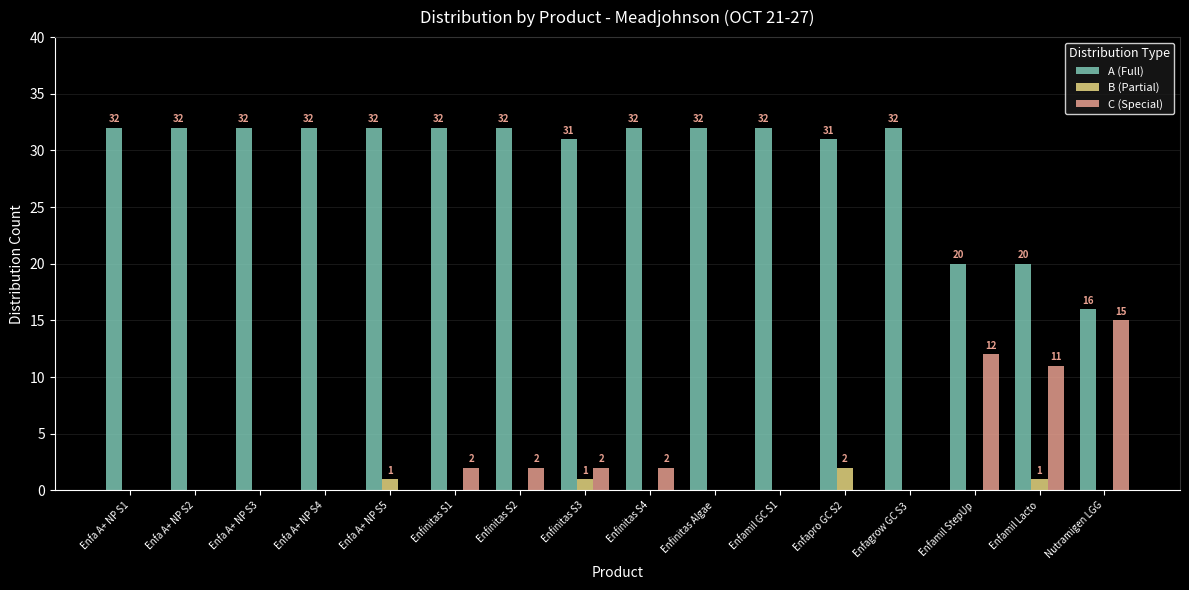

What is the sum of the A (Full) values at Enfinitas S4 and Enfagrow GC S3?

64